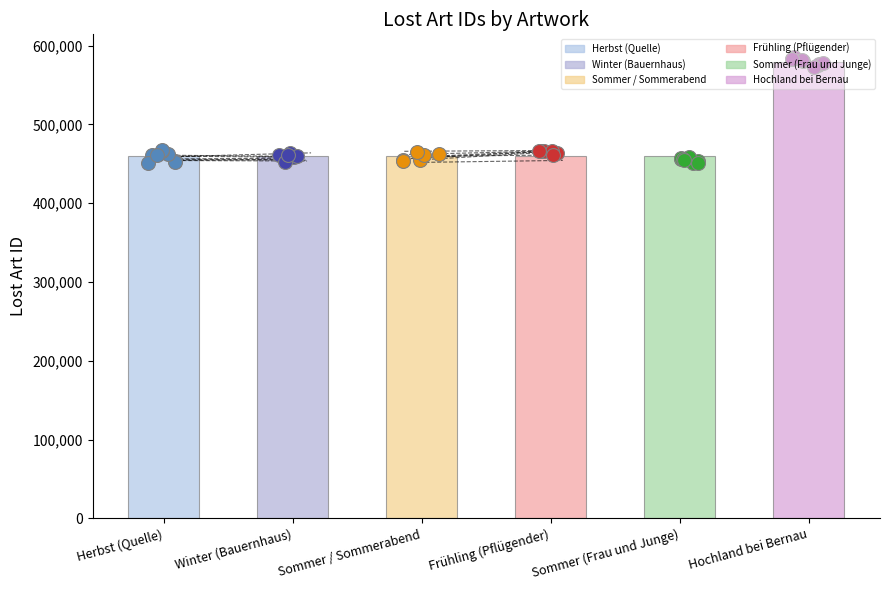

Which has a higher value, Frühling (Pflügender) or Sommer / Sommerabend?

Frühling (Pflügender)